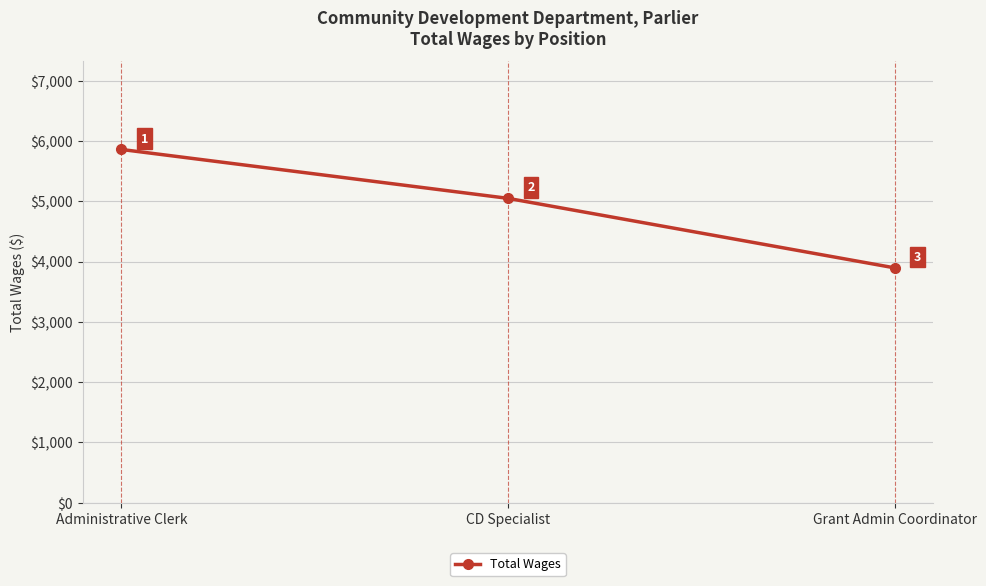

At which category does the chart reach its peak across all series?

Administrative Clerk